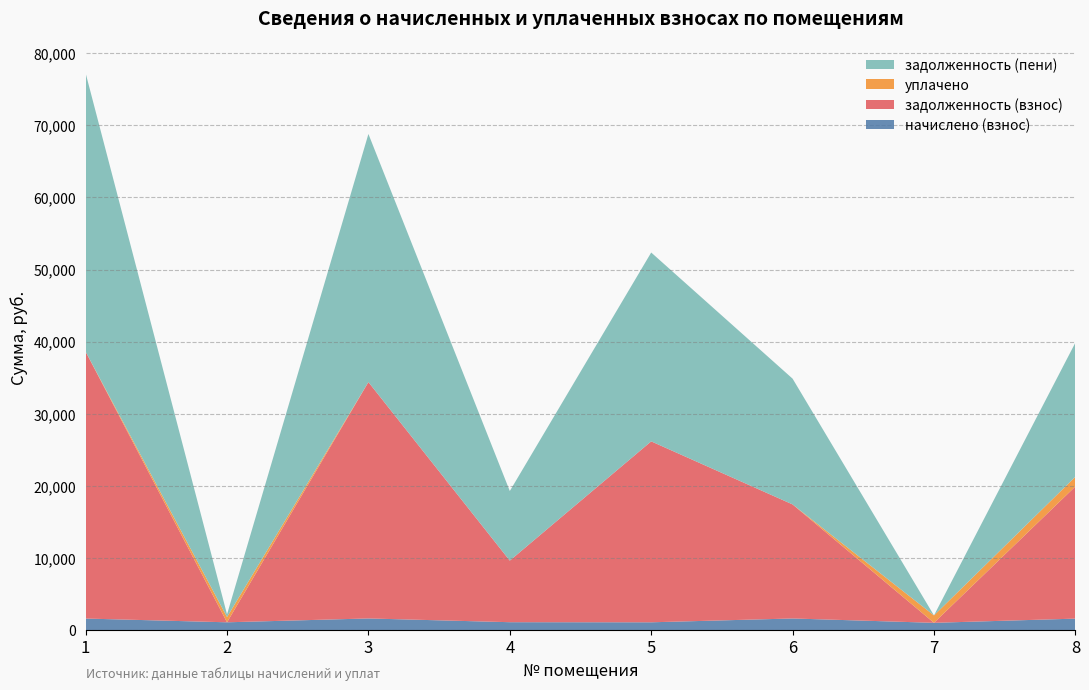

Reading left to right, what are all the values shown in this chart?

начислено (взнос): 1=1617.6	2=1096.8	3=1629.6	4=1111.2	5=1096.8	6=1627.2	7=1024.8	8=1605.6
задолженность (взнос): 1=36994.6	2=0.0	3=32768.9	4=8536.2	5=25083.8	6=15809.8	7=1.4	8=18325.7
уплачено: 1=0.0	2=731.2	3=0.0	4=0.0	5=0.0	6=0.0	7=1027.0	8=1343.0
задолженность (пени): 1=38612.2	2=365.6	3=34398.5	4=9647.4	5=26180.6	6=17437.0	7=0.0	8=18588.3